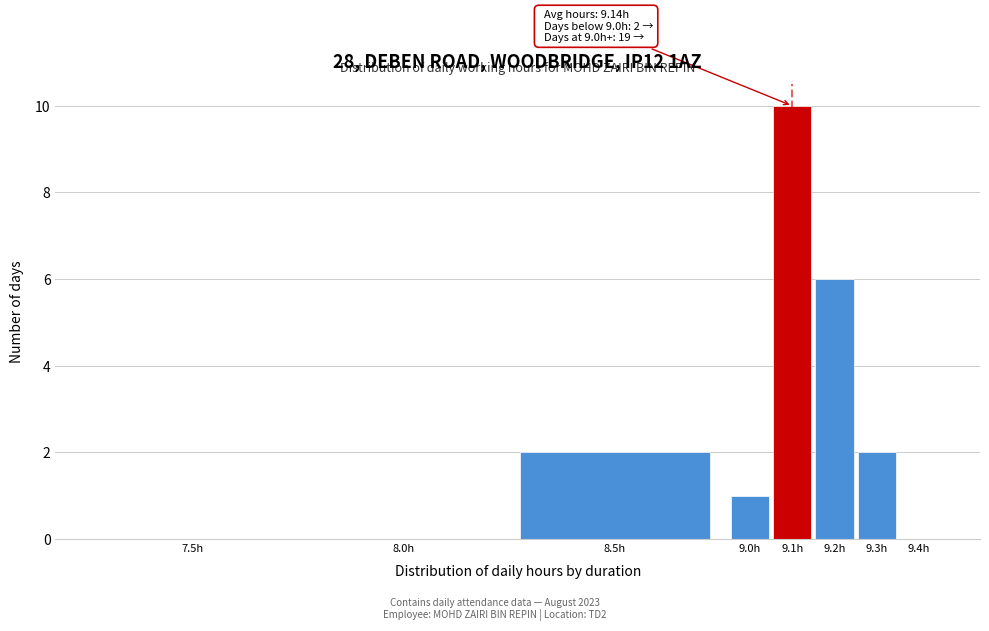

Reading left to right, transcribe all the data shown in this chart.

7.5h=0	8.0h=0	8.5h=2	9.0h=1	9.1h=10	9.2h=6	9.3h=2	9.4h=0